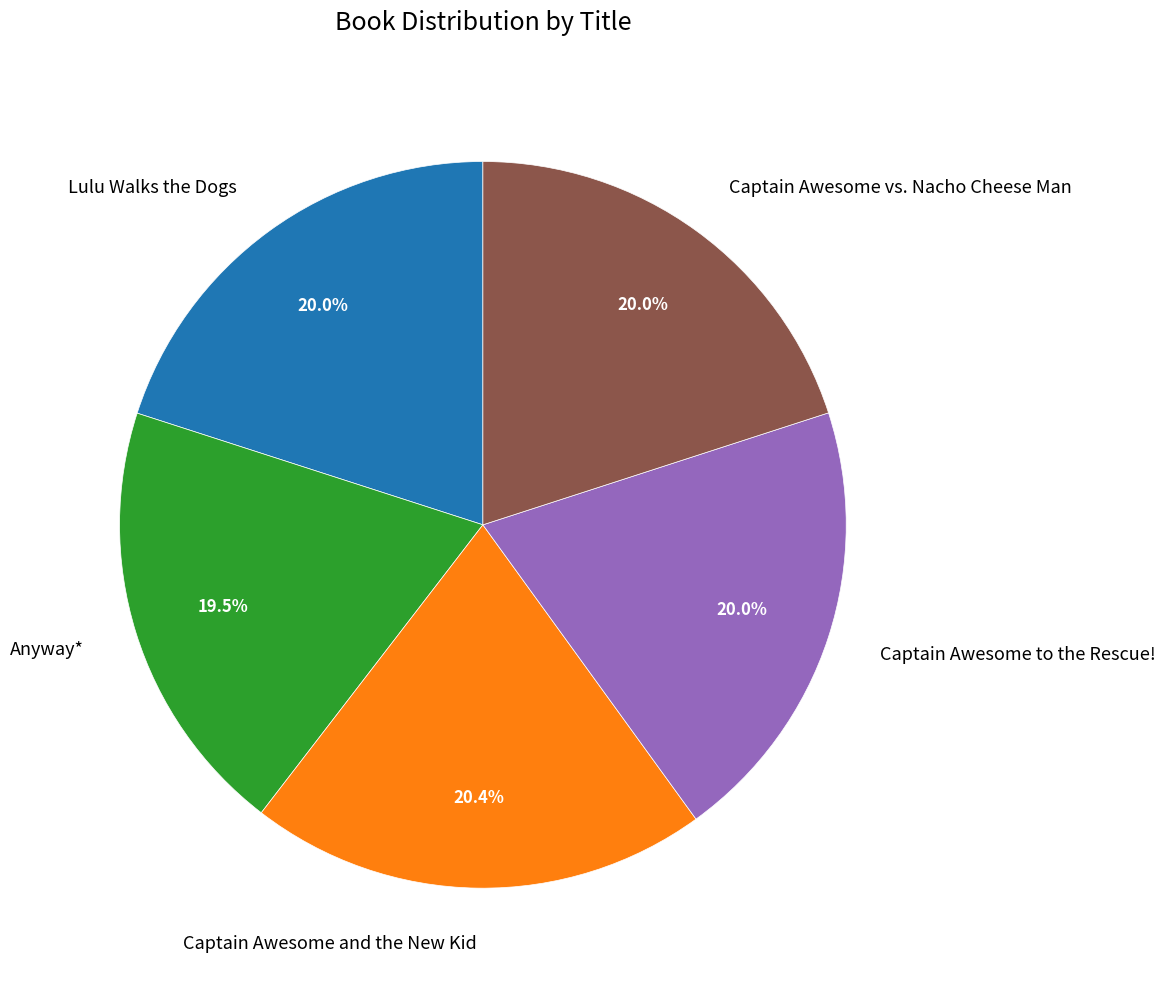

What is the ratio of the value at Lulu Walks the Dogs to the value at Captain Awesome and the New Kid?

1.0